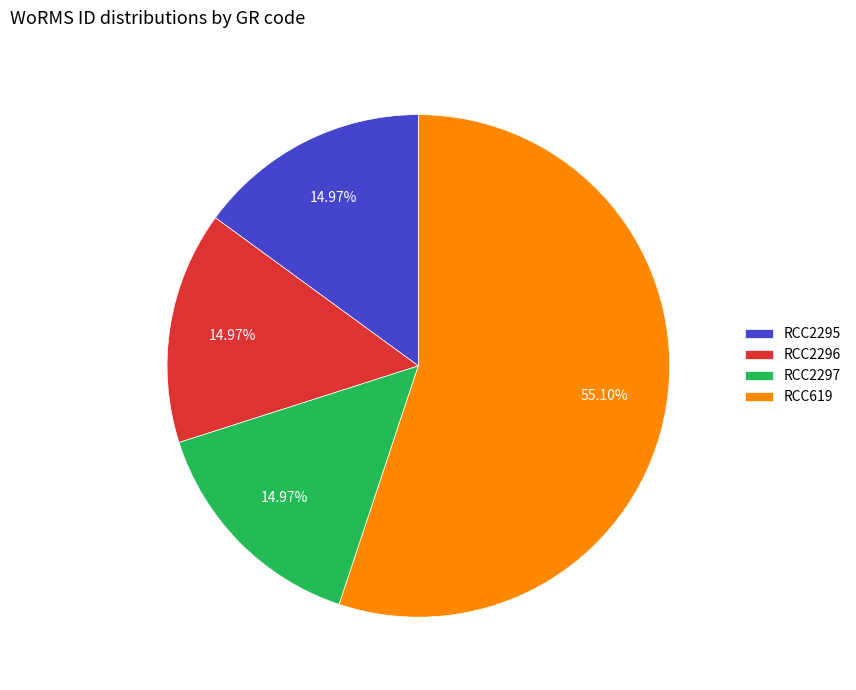

Does RCC2295 represent more than half of the total?

No